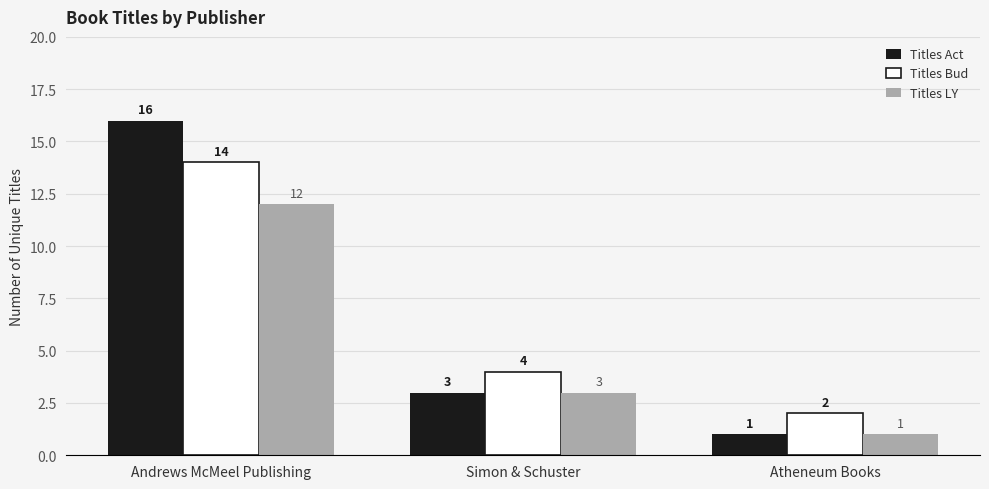

True or false: Titles Bud has a value of 4 at Simon & Schuster.

True